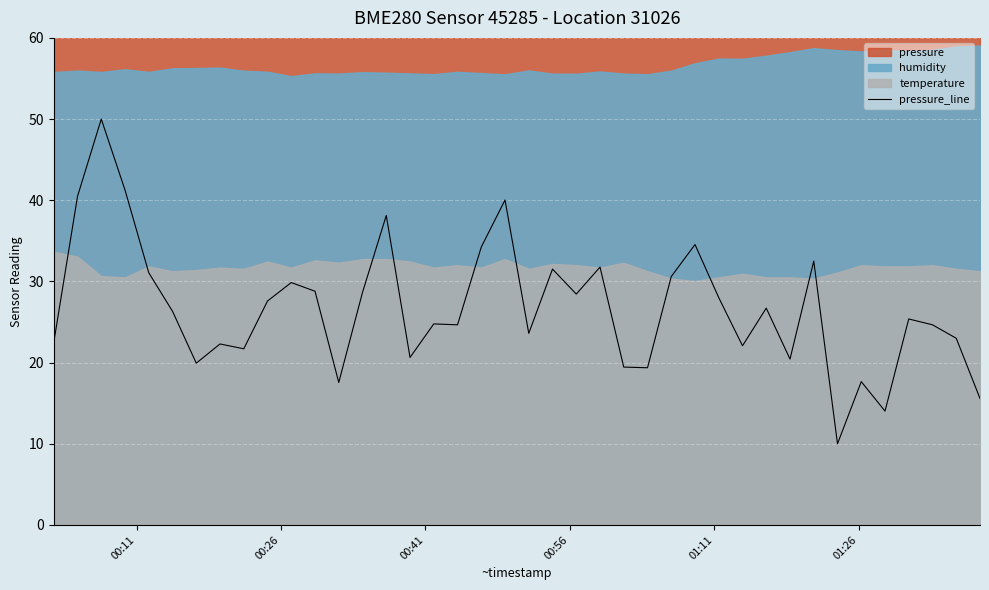

The value at 33 is 17.8. True or false?

False